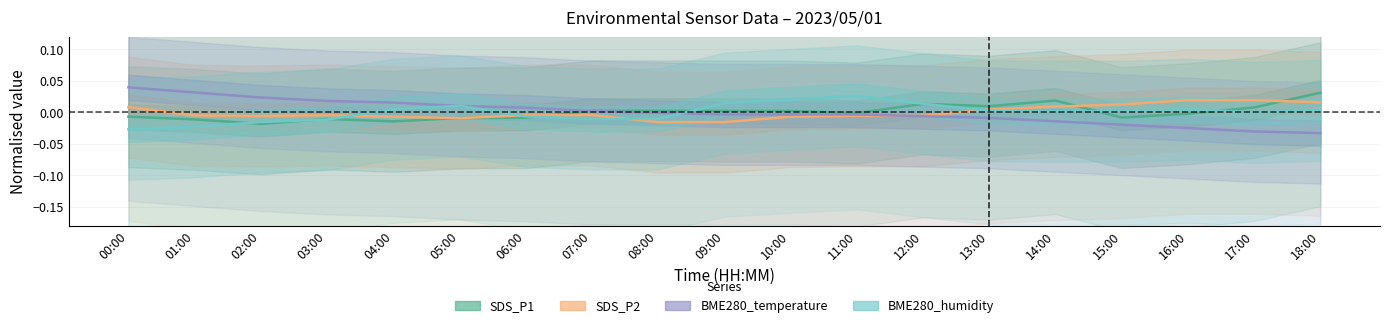

Reading right to left, extract all data points from this chart.

SDS_P1: 0.0	0.0	-0.0	-0.0	0.0	0.0	0.0	-0.0	0.0	0.0	0.0	0.0	-0.0	-0.0	-0.0	-0.0	-0.0	-0.0	-0.0
SDS_P2: 0.0	0.0	0.0	0.0	0.0	0.0	-0.0	-0.0	-0.0	-0.0	-0.0	-0.0	-0.0	-0.0	-0.0	-0.0	-0.0	-0.0	0.0
BME280_temperature: -0.0	-0.0	-0.0	-0.0	-0.0	-0.0	-0.0	-0.0	-0.0	-0.0	-0.0	0.0	0.0	0.0	0.0	0.0	0.0	0.0	0.0
BME280_humidity: 0.0	-0.0	0.0	0.0	0.0	0.0	0.0	0.0	0.0	0.0	-0.0	-0.0	-0.0	0.0	0.0	-0.0	-0.0	-0.0	-0.0